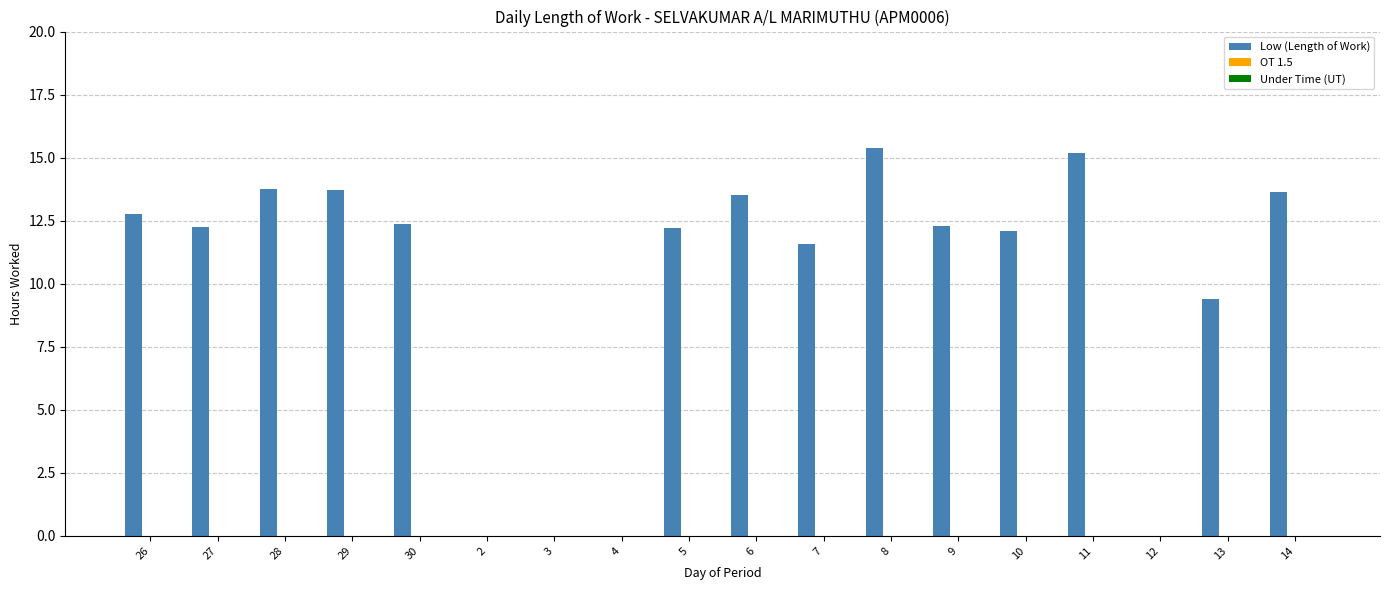

What is the sum of the values at 14 and 5?

25.8